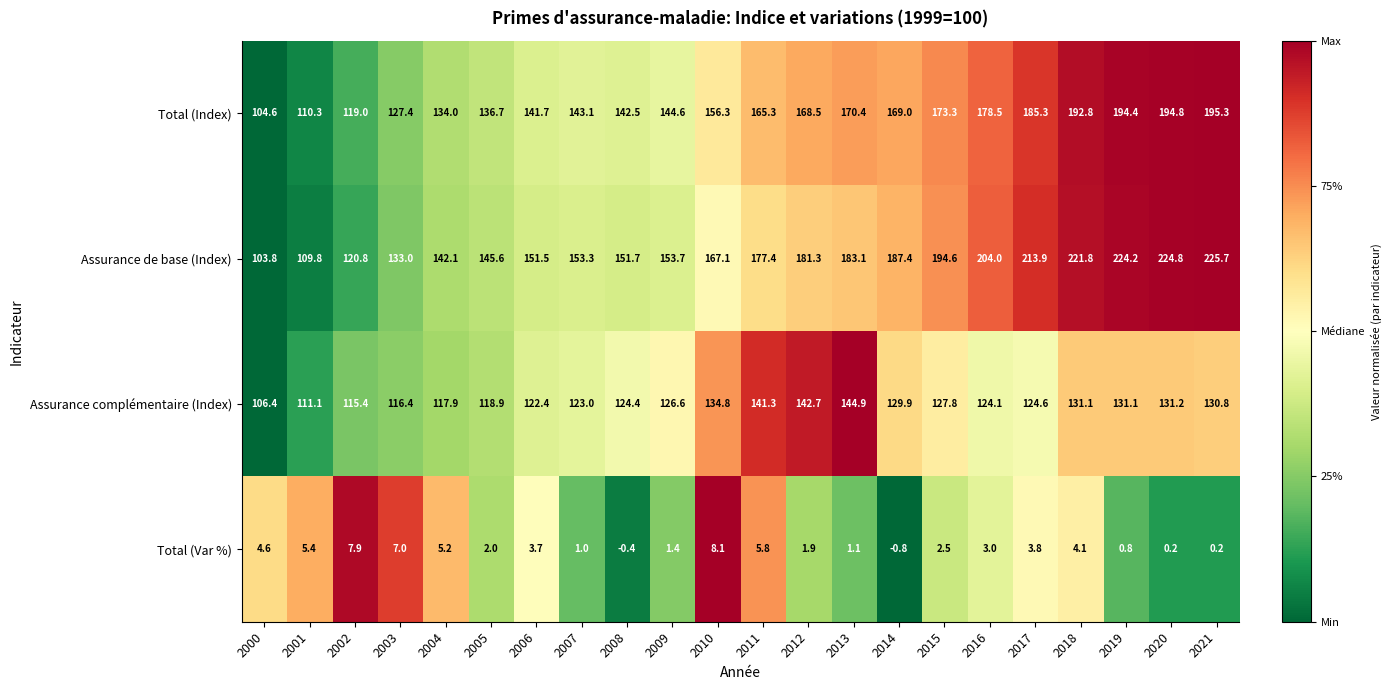

How many data points does each series have?

22